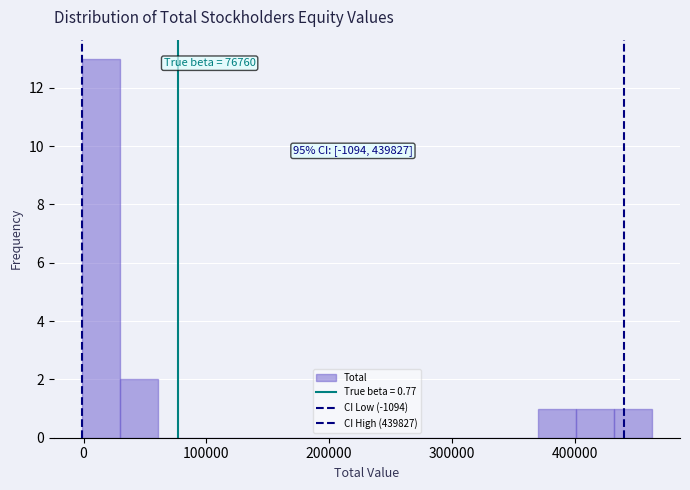

Around what value on the x-axis is the tallest bar? Give the approximate position of its centre, as read against the axis.

10000